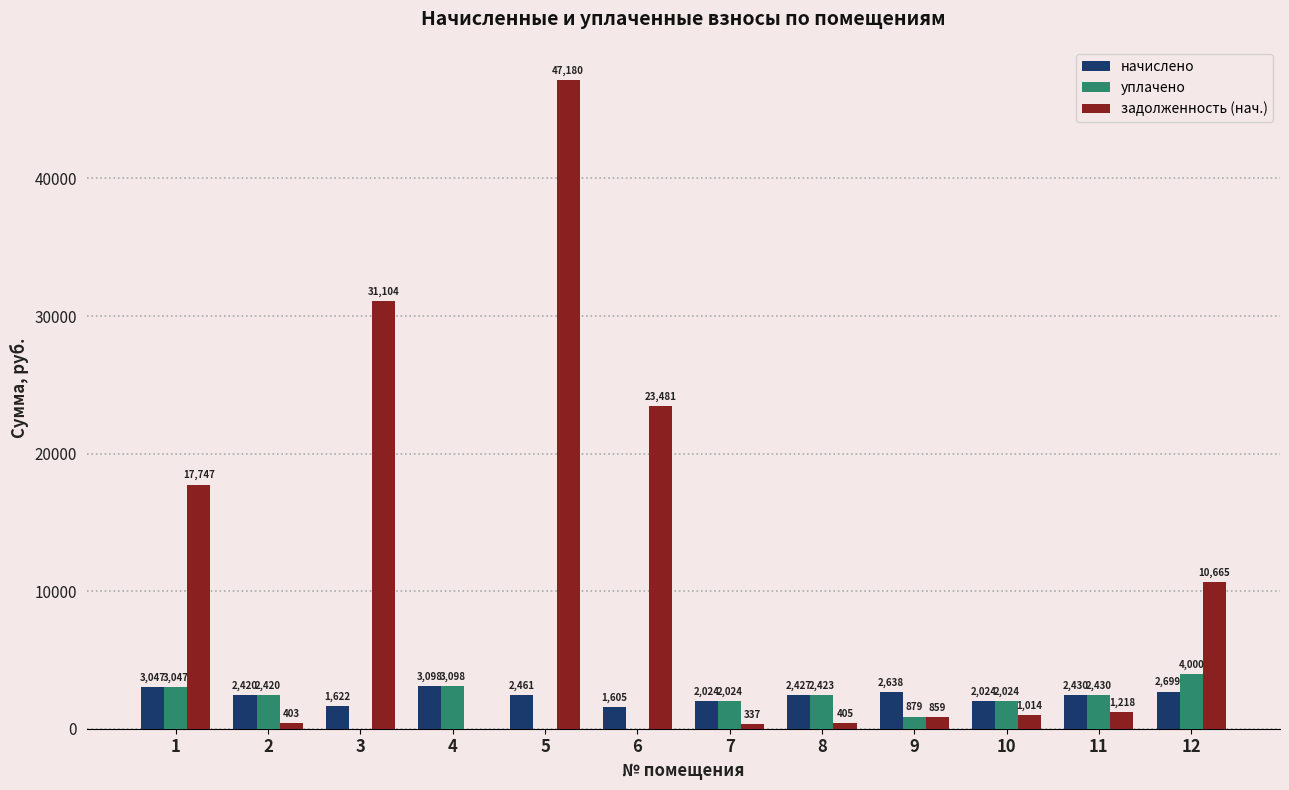

What value does the уплачено series have at 9?

879.3